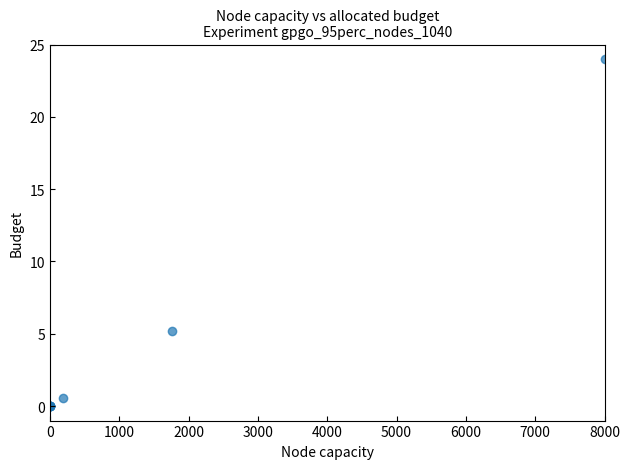

What Y value in the scatter plot is closest to 12?

5.2